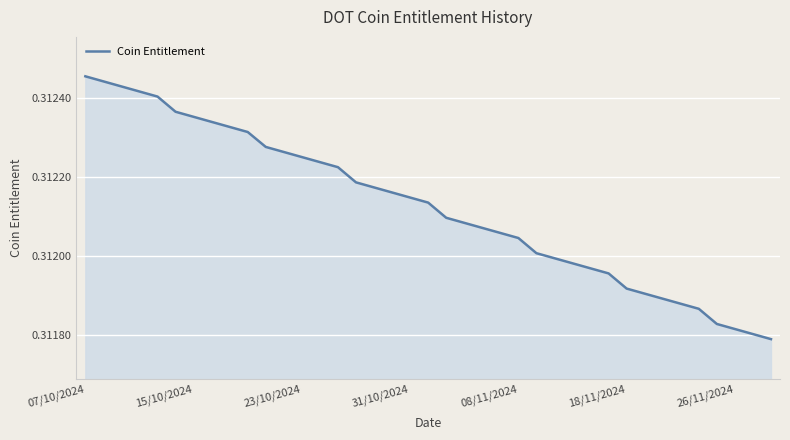

Does the chart have visible grid lines?

Yes